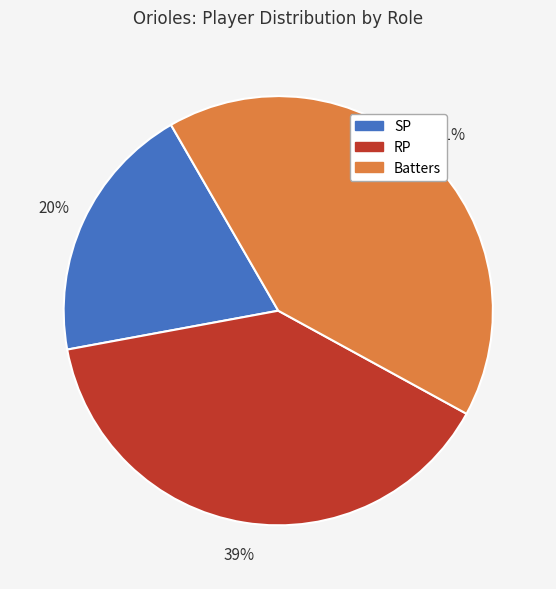

Does any single category account for the majority?

No